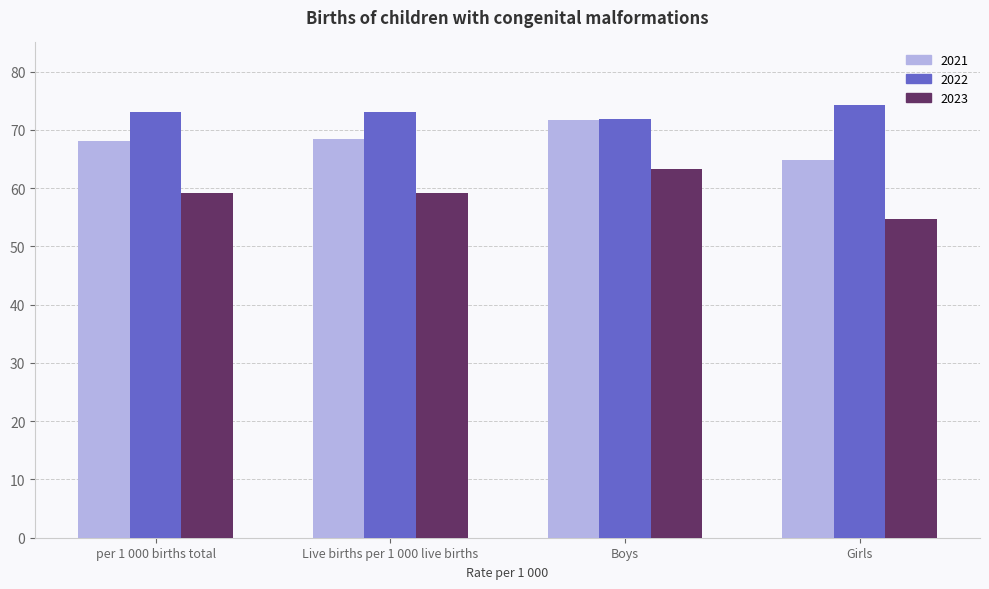

Rank the series at Live births per 1 000 live births from highest to lowest value.

2022, 2021, 2023